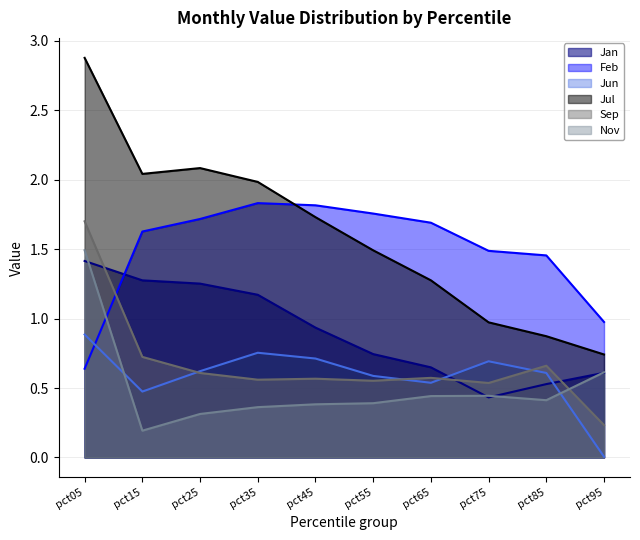

Is it true that Jan equals 1.2 at pct35?

True